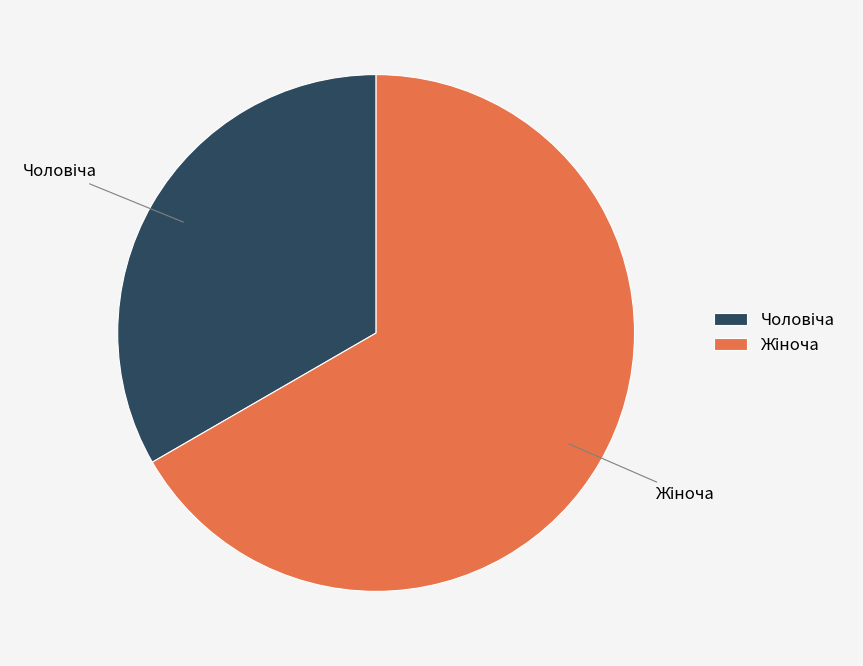

Does any single category account for the majority?

Yes